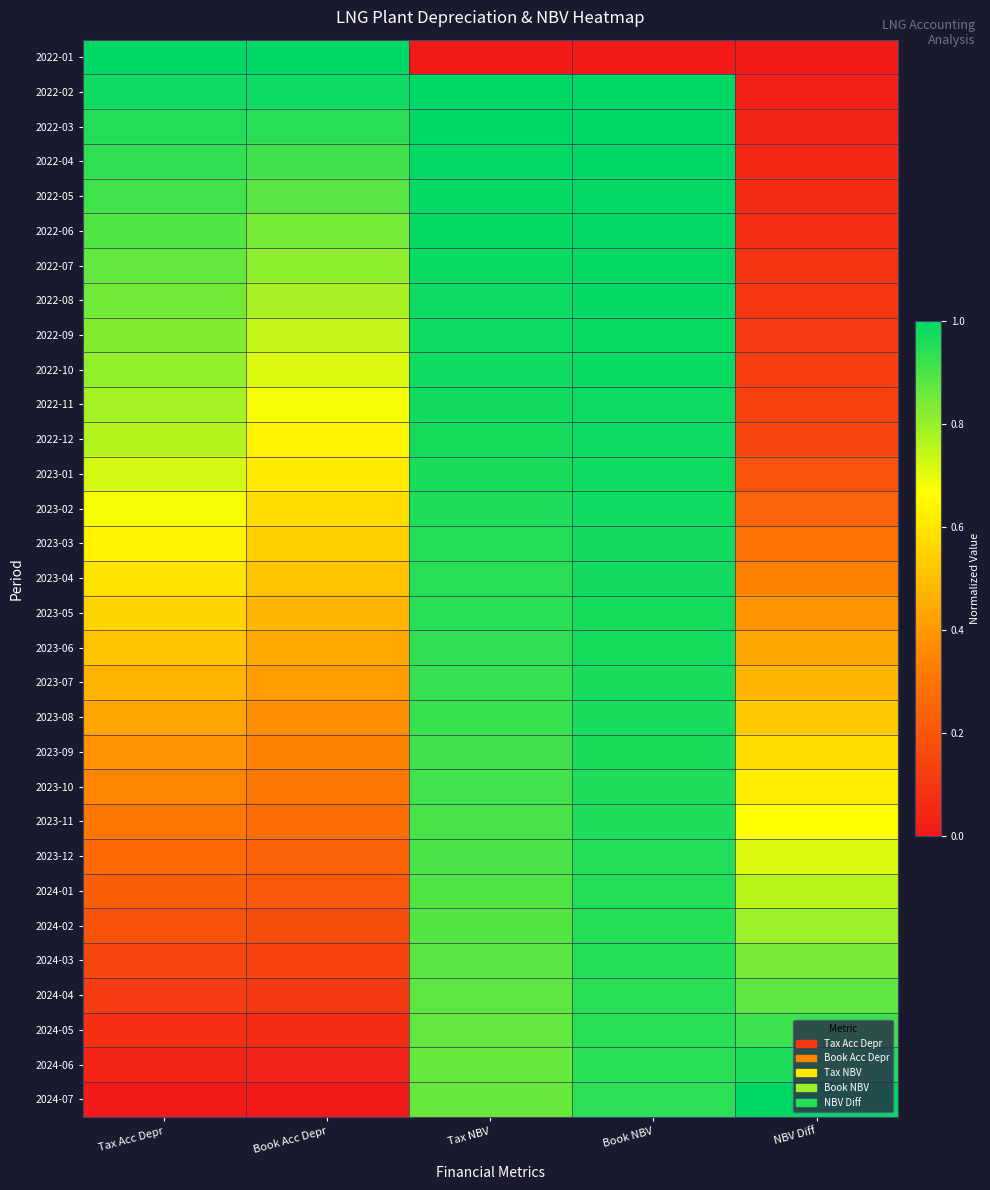

Reading left to right, list all the values displayed in this chart.

2022-01: Tax Acc Depr=1.0	Book Acc Depr=1.0	Tax NBV=0.0	Book NBV=0.0	NBV Diff=0.0
2022-02: Tax Acc Depr=1.0	Book Acc Depr=1.0	Tax NBV=1.0	Book NBV=1.0	NBV Diff=0.0
2022-03: Tax Acc Depr=1.0	Book Acc Depr=0.9	Tax NBV=1.0	Book NBV=1.0	NBV Diff=0.0
2022-04: Tax Acc Depr=0.9	Book Acc Depr=0.9	Tax NBV=1.0	Book NBV=1.0	NBV Diff=0.0
2022-05: Tax Acc Depr=0.9	Book Acc Depr=0.9	Tax NBV=1.0	Book NBV=1.0	NBV Diff=0.1
2022-06: Tax Acc Depr=0.9	Book Acc Depr=0.8	Tax NBV=1.0	Book NBV=1.0	NBV Diff=0.1
2022-07: Tax Acc Depr=0.9	Book Acc Depr=0.8	Tax NBV=1.0	Book NBV=1.0	NBV Diff=0.1
2022-08: Tax Acc Depr=0.8	Book Acc Depr=0.8	Tax NBV=1.0	Book NBV=1.0	NBV Diff=0.1
2022-09: Tax Acc Depr=0.8	Book Acc Depr=0.7	Tax NBV=1.0	Book NBV=1.0	NBV Diff=0.1
2022-10: Tax Acc Depr=0.8	Book Acc Depr=0.7	Tax NBV=1.0	Book NBV=1.0	NBV Diff=0.1
2022-11: Tax Acc Depr=0.8	Book Acc Depr=0.7	Tax NBV=1.0	Book NBV=1.0	NBV Diff=0.1
2022-12: Tax Acc Depr=0.8	Book Acc Depr=0.6	Tax NBV=1.0	Book NBV=1.0	NBV Diff=0.1
2023-01: Tax Acc Depr=0.7	Book Acc Depr=0.6	Tax NBV=1.0	Book NBV=1.0	NBV Diff=0.2
2023-02: Tax Acc Depr=0.7	Book Acc Depr=0.6	Tax NBV=1.0	Book NBV=1.0	NBV Diff=0.2
2023-03: Tax Acc Depr=0.6	Book Acc Depr=0.5	Tax NBV=1.0	Book NBV=1.0	NBV Diff=0.3
2023-04: Tax Acc Depr=0.6	Book Acc Depr=0.5	Tax NBV=0.9	Book NBV=1.0	NBV Diff=0.3
2023-05: Tax Acc Depr=0.6	Book Acc Depr=0.5	Tax NBV=0.9	Book NBV=1.0	NBV Diff=0.4
2023-06: Tax Acc Depr=0.5	Book Acc Depr=0.4	Tax NBV=0.9	Book NBV=1.0	NBV Diff=0.4
2023-07: Tax Acc Depr=0.5	Book Acc Depr=0.4	Tax NBV=0.9	Book NBV=1.0	NBV Diff=0.5
2023-08: Tax Acc Depr=0.4	Book Acc Depr=0.4	Tax NBV=0.9	Book NBV=1.0	NBV Diff=0.5
2023-09: Tax Acc Depr=0.4	Book Acc Depr=0.3	Tax NBV=0.9	Book NBV=1.0	NBV Diff=0.6
2023-10: Tax Acc Depr=0.3	Book Acc Depr=0.3	Tax NBV=0.9	Book NBV=1.0	NBV Diff=0.6
2023-11: Tax Acc Depr=0.3	Book Acc Depr=0.3	Tax NBV=0.9	Book NBV=1.0	NBV Diff=0.7
2023-12: Tax Acc Depr=0.3	Book Acc Depr=0.2	Tax NBV=0.9	Book NBV=1.0	NBV Diff=0.7
2024-01: Tax Acc Depr=0.2	Book Acc Depr=0.2	Tax NBV=0.9	Book NBV=1.0	NBV Diff=0.8
2024-02: Tax Acc Depr=0.2	Book Acc Depr=0.2	Tax NBV=0.9	Book NBV=1.0	NBV Diff=0.8
2024-03: Tax Acc Depr=0.2	Book Acc Depr=0.1	Tax NBV=0.9	Book NBV=0.9	NBV Diff=0.8
2024-04: Tax Acc Depr=0.1	Book Acc Depr=0.1	Tax NBV=0.9	Book NBV=0.9	NBV Diff=0.9
2024-05: Tax Acc Depr=0.1	Book Acc Depr=0.1	Tax NBV=0.9	Book NBV=0.9	NBV Diff=0.9
2024-06: Tax Acc Depr=0.0	Book Acc Depr=0.0	Tax NBV=0.9	Book NBV=0.9	NBV Diff=1.0
2024-07: Tax Acc Depr=0.0	Book Acc Depr=0.0	Tax NBV=0.9	Book NBV=0.9	NBV Diff=1.0